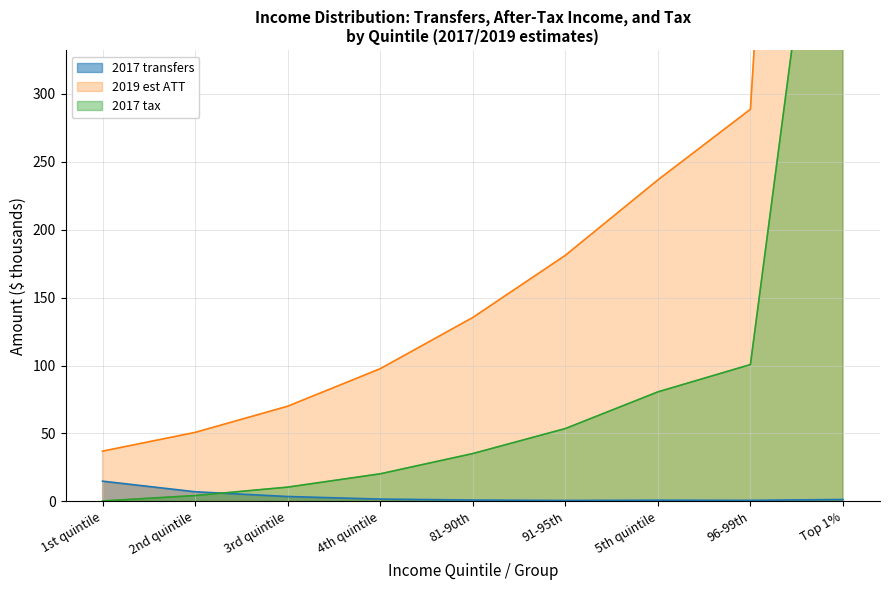

What is the label of the 8th point from the left?

96-99th